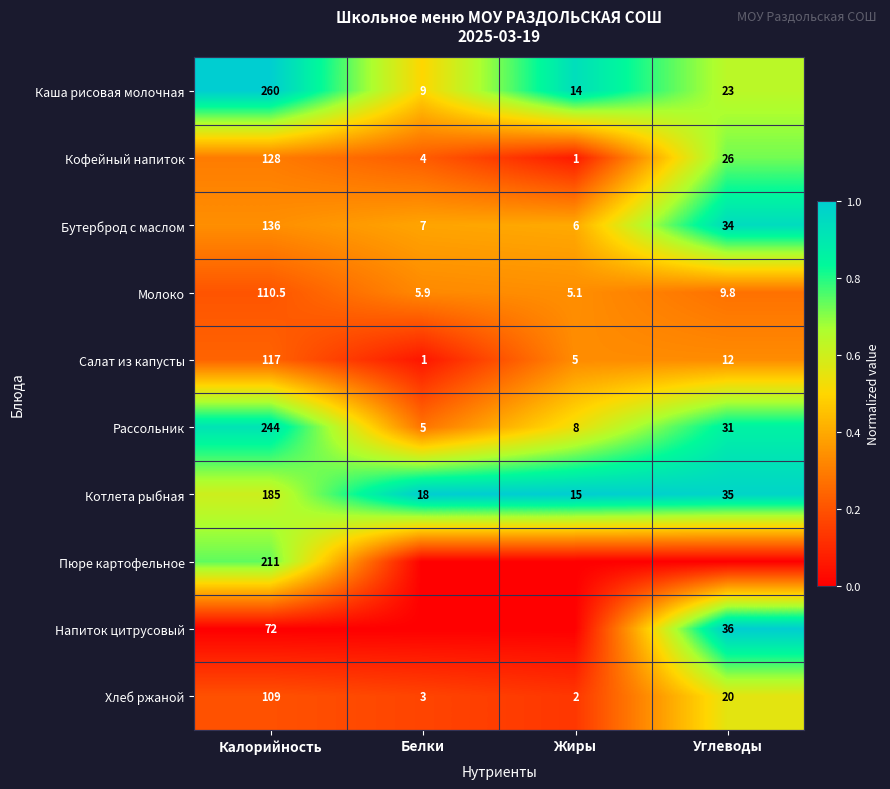

Which category has the highest value in the Хлеб ржаной series?

Калорийность